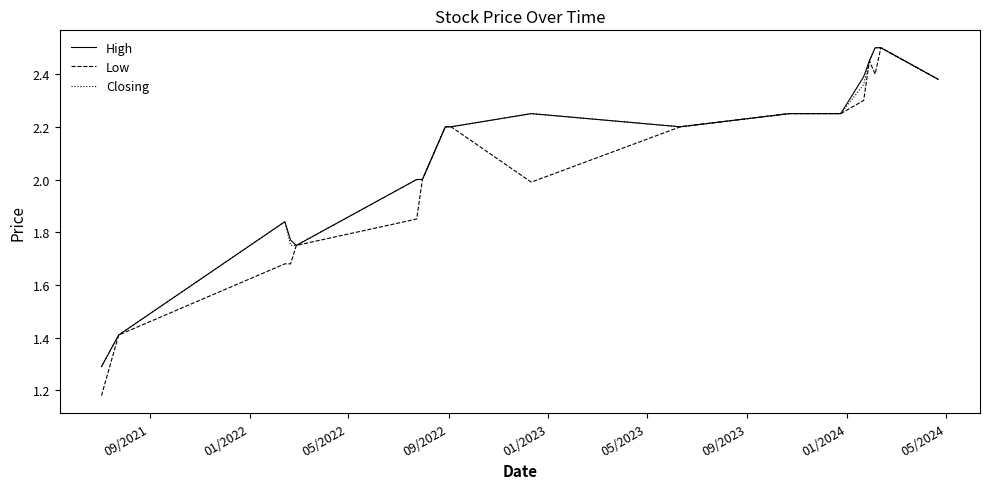

What is the lowest value of the Closing series?

1.3